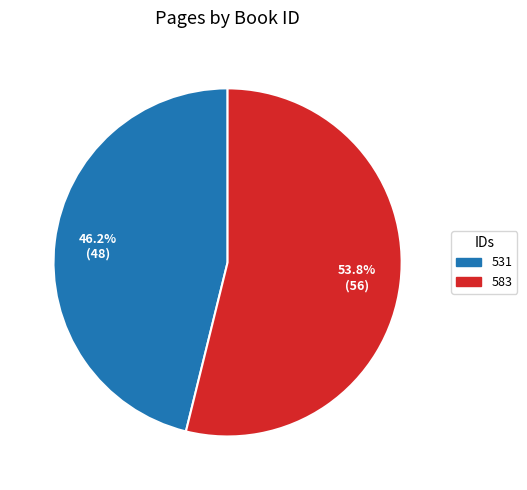

Which slice is the largest?

583